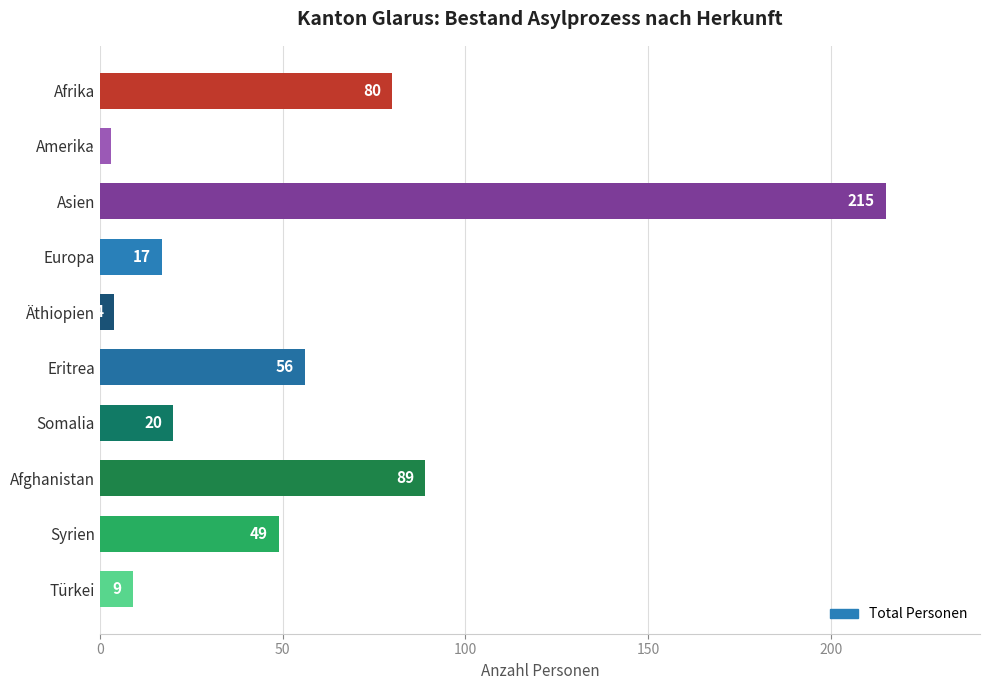

What is the sum of all values?

542